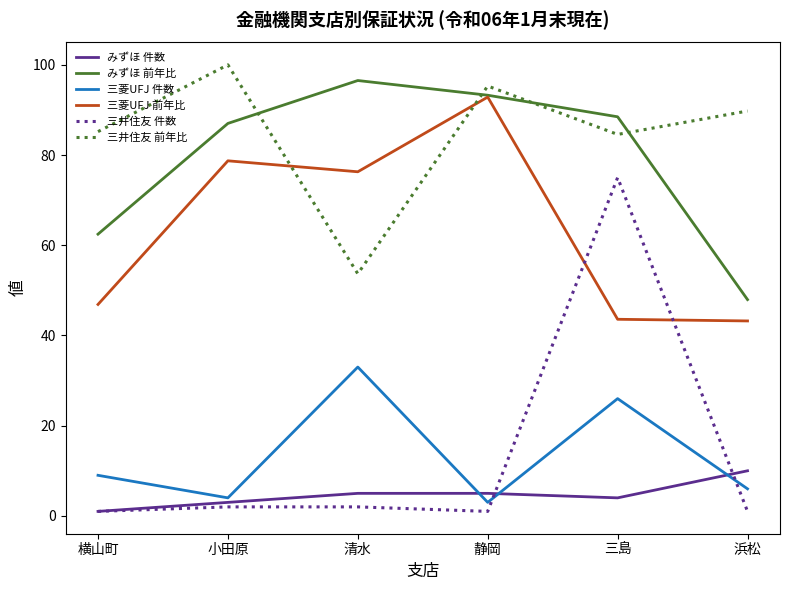

What is the sum of all みずほ 件数 values?

28.0